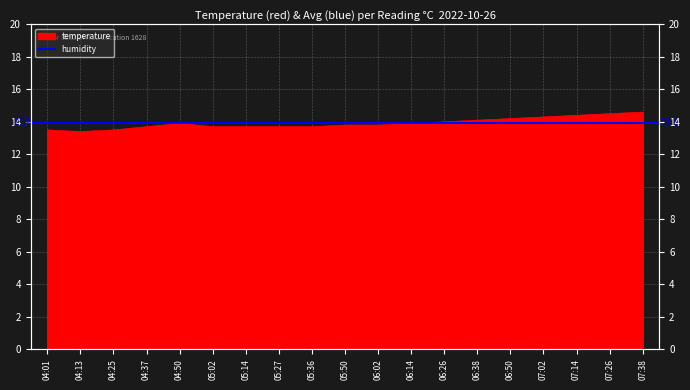

The chart shows a value of 14.1 at 06:38. True or false?

True